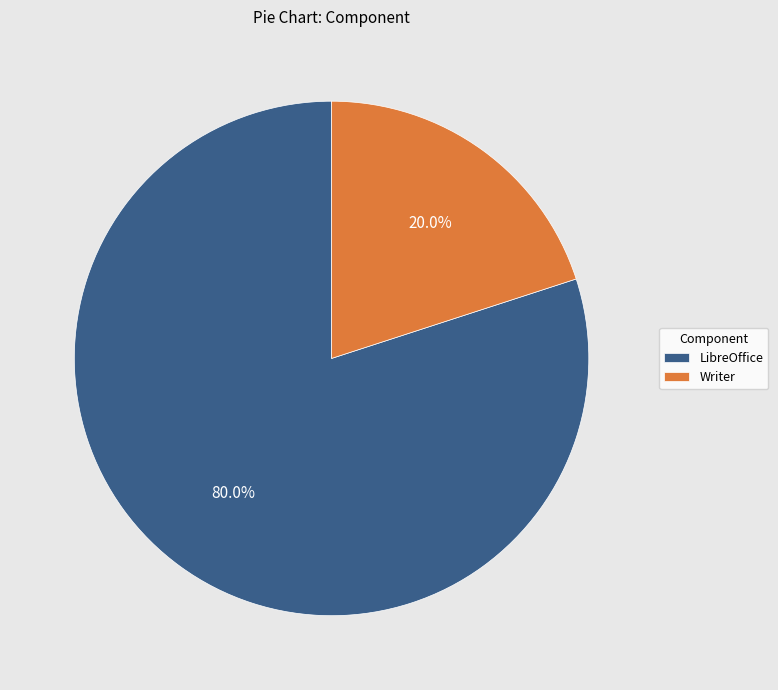

What is the ratio of the value at LibreOffice to the value at Writer?

4.0